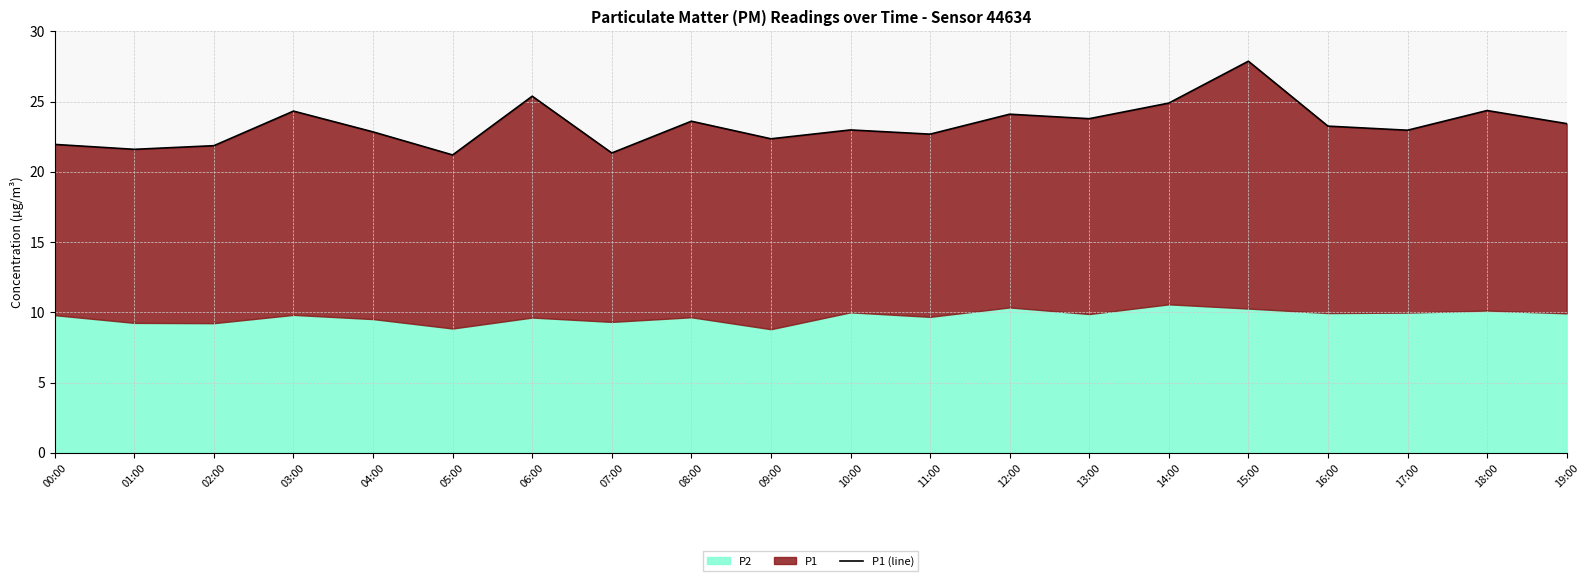

What is the greatest value displayed?

27.9